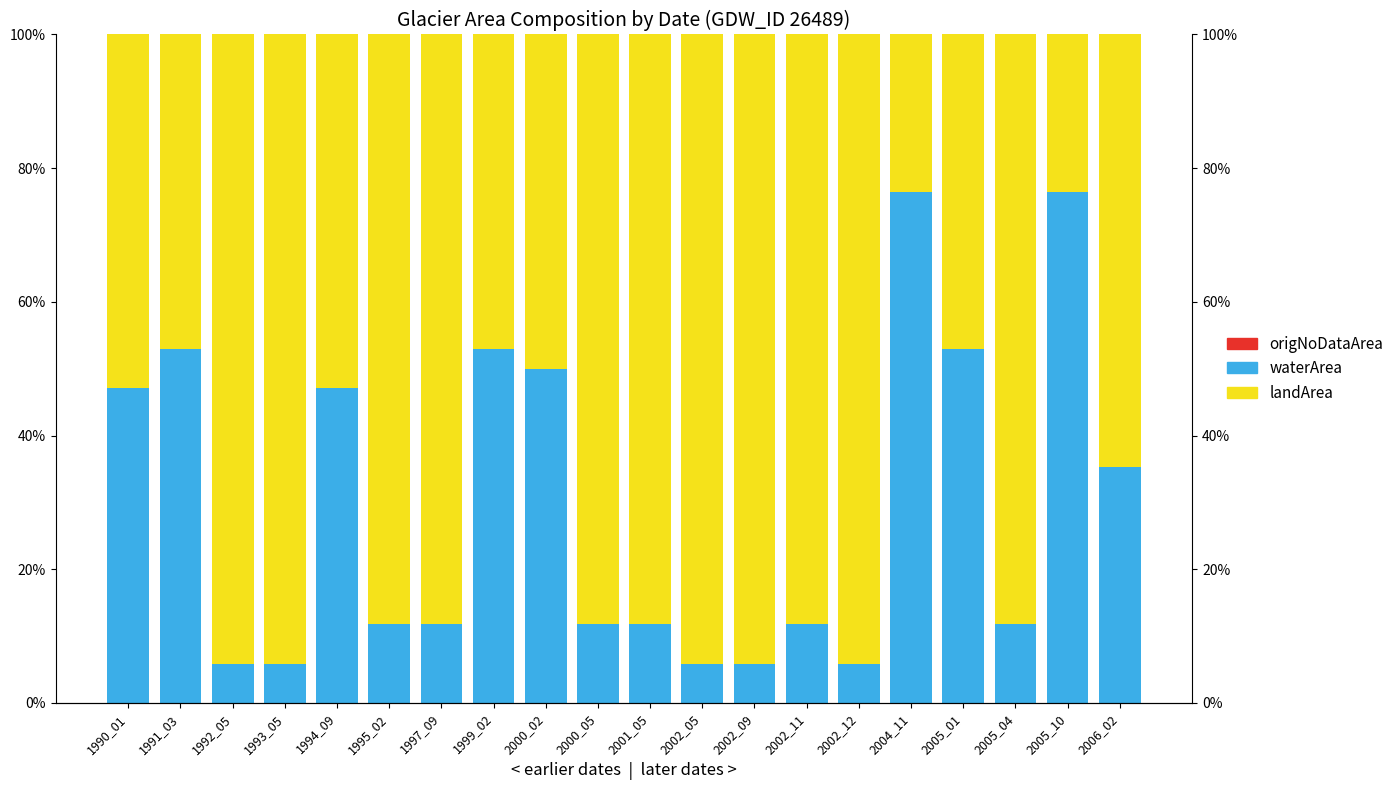

What is the difference between the second highest and minimum values in the waterArea series?

0.7